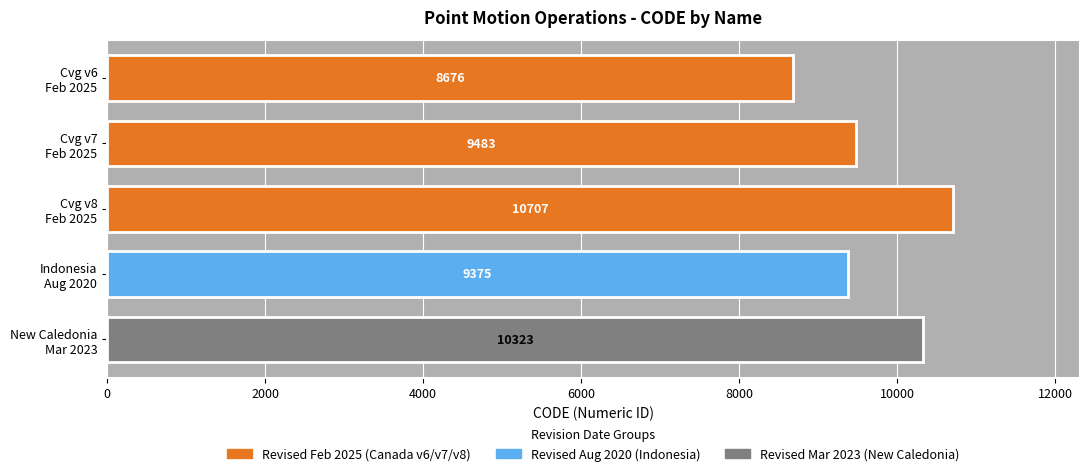

Rank the categories by value from lowest to highest.

Cvg v6
Feb 2025, Indonesia
Aug 2020, Cvg v7
Feb 2025, New Caledonia
Mar 2023, Cvg v8
Feb 2025